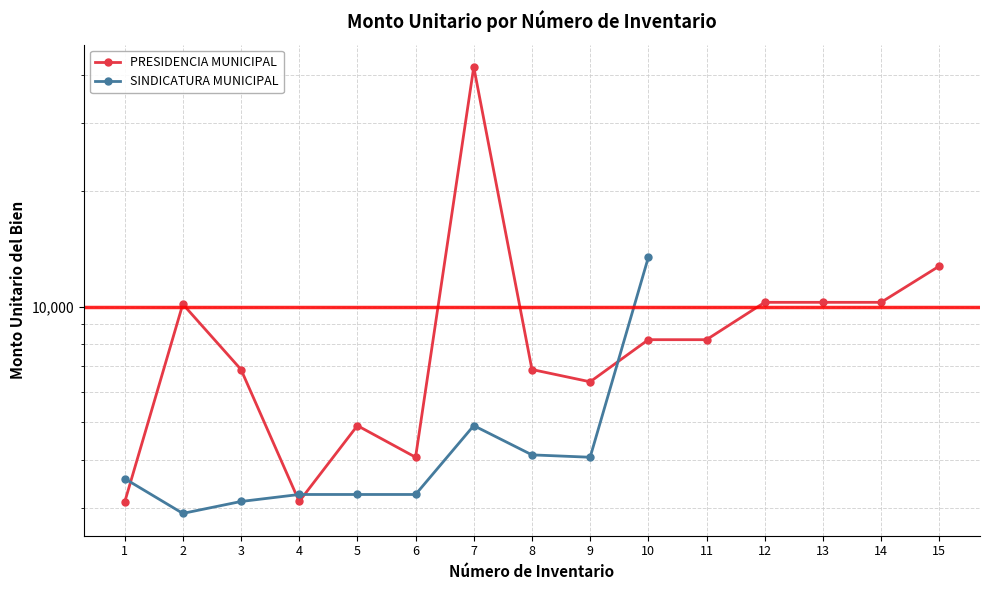

What is the smallest value displayed?

2900.0